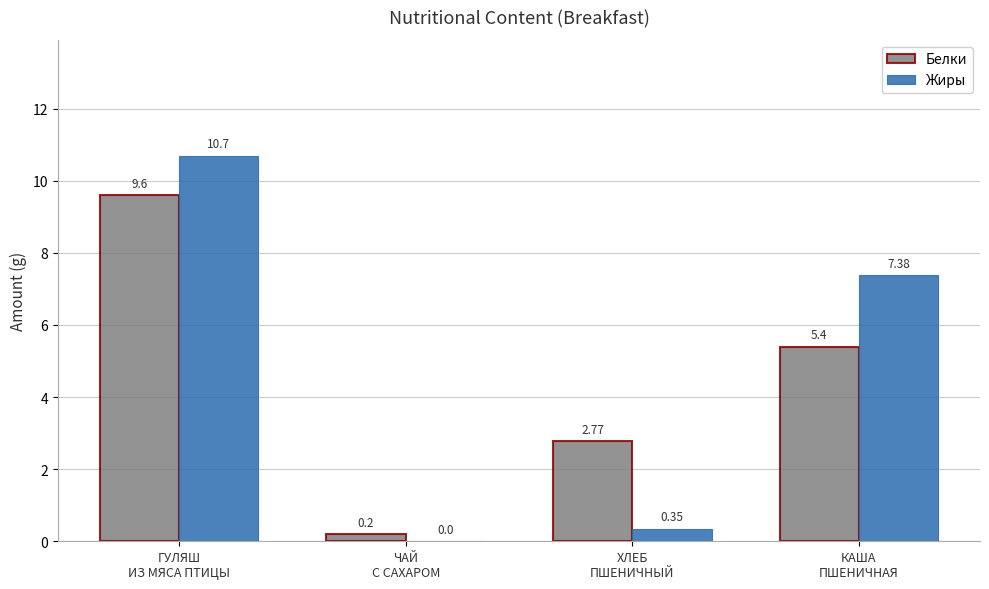

Which series has the largest total across all categories?

Жиры